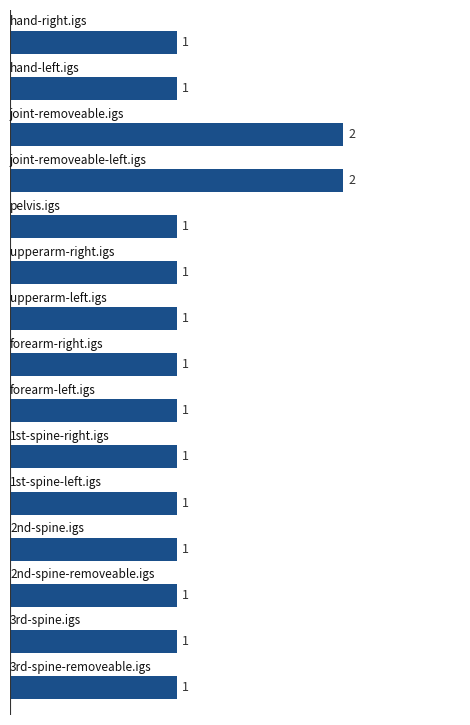

Does the chart contain any negative values?

No